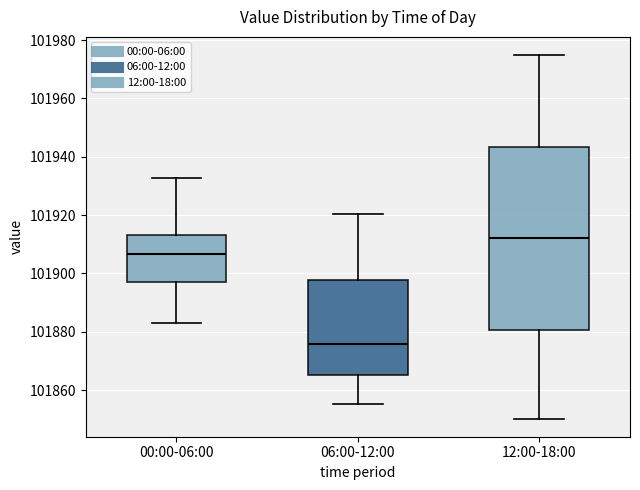

Which box has the highest median line?

12:00-18:00